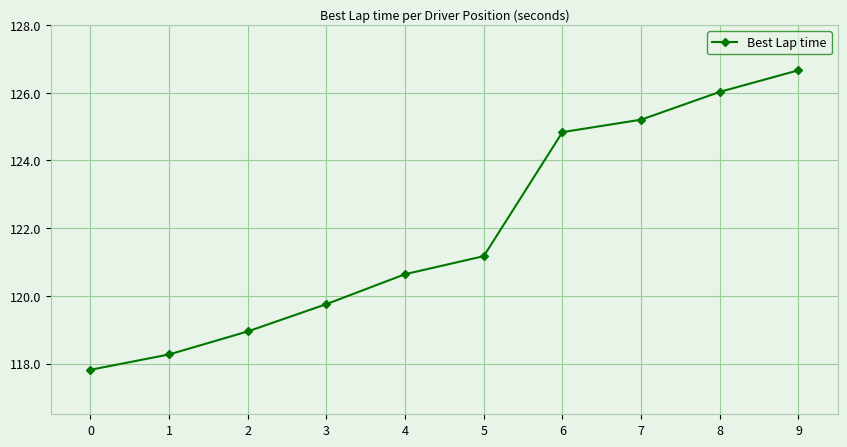

Does the chart display data point markers on the line(s)?

Yes